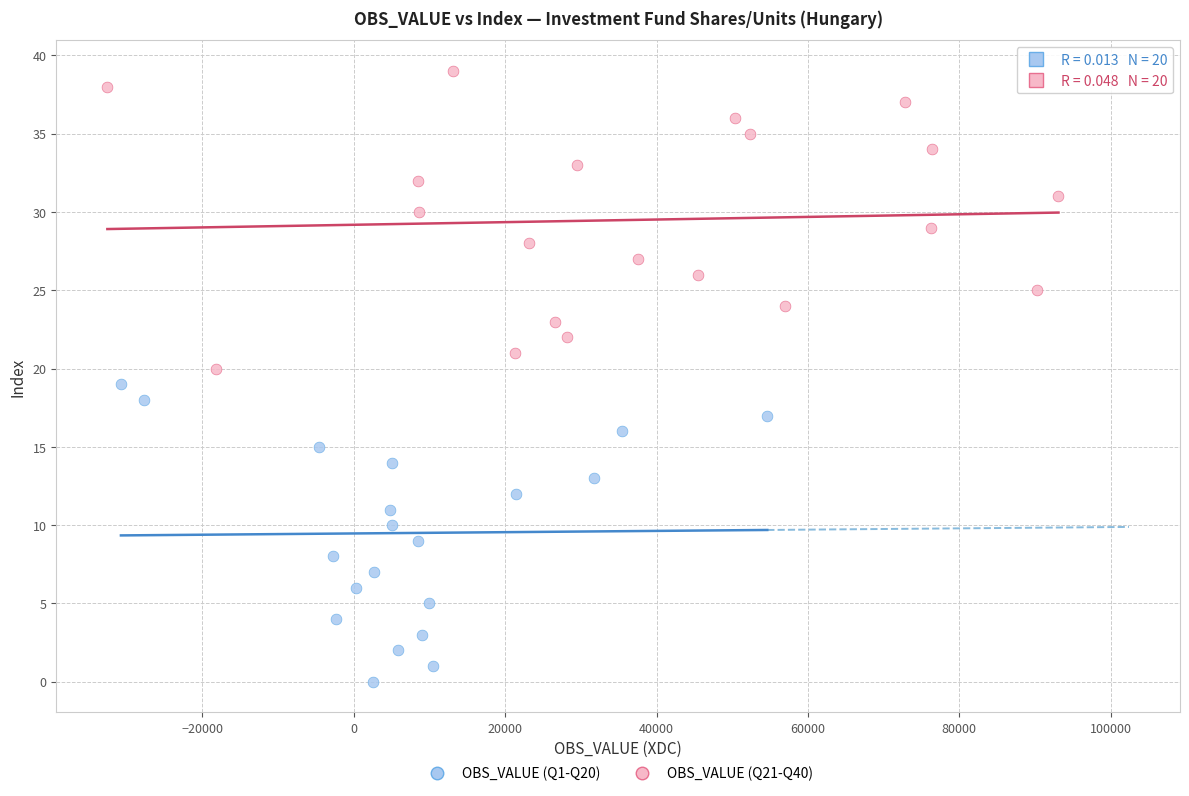

Which series reaches the maximum Y coordinate?

OBS_VALUE (Q21-Q40)